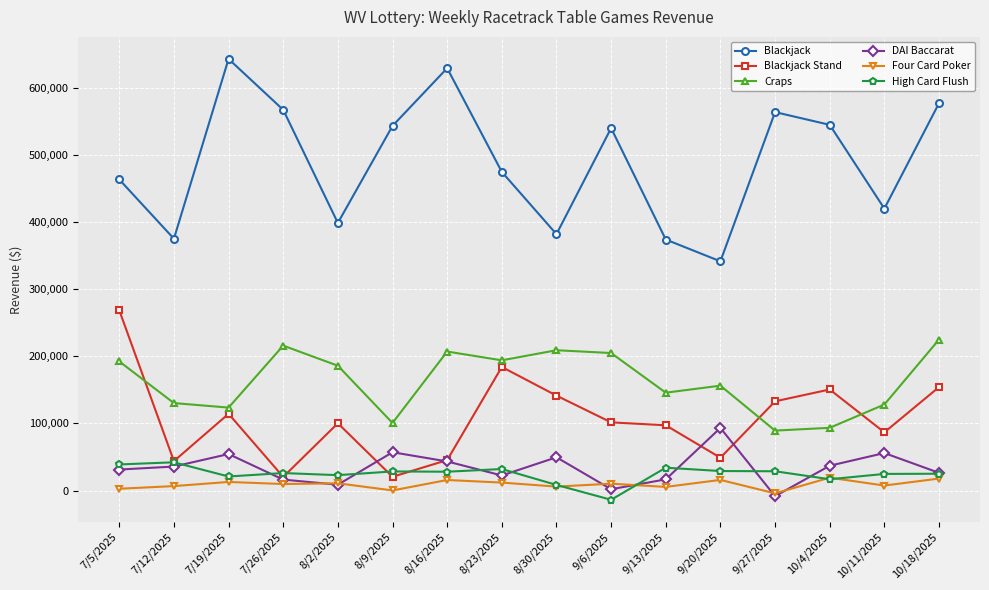

True or false: Craps has more than 0 interior local peaks.

True